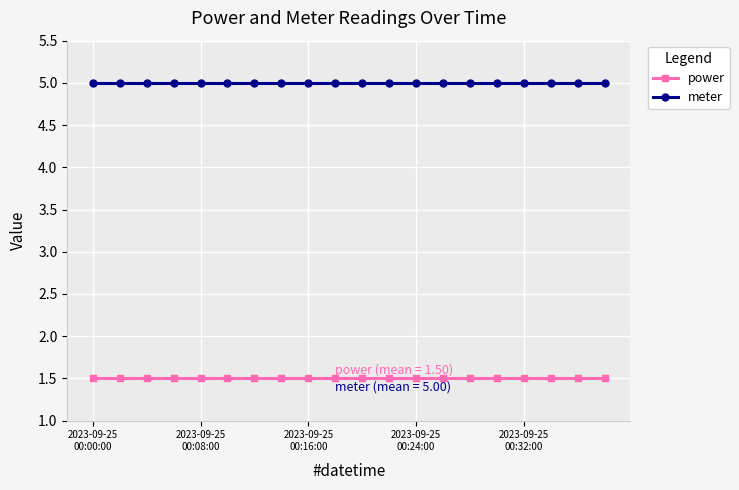

What is the sum of all meter values?

100.0